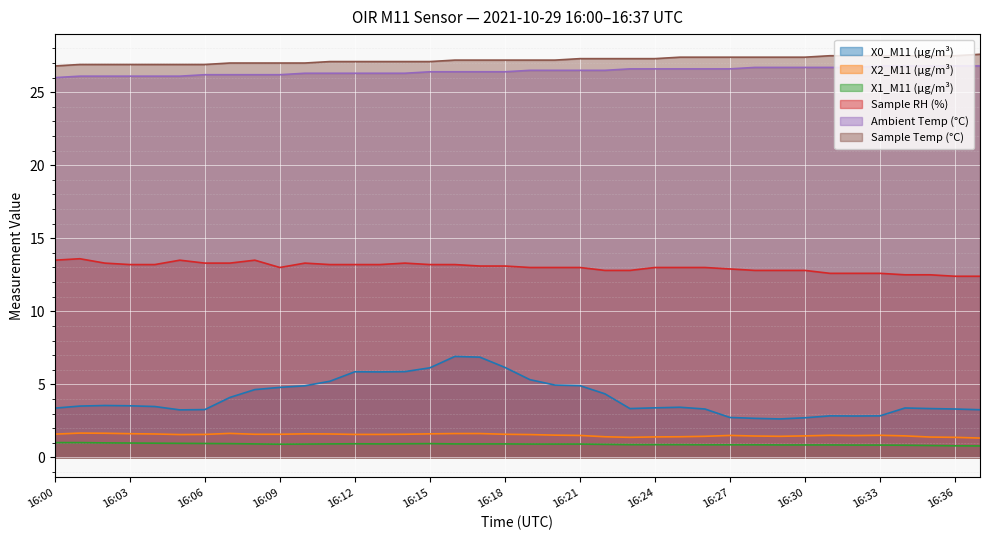

What is the smallest value displayed?

0.8